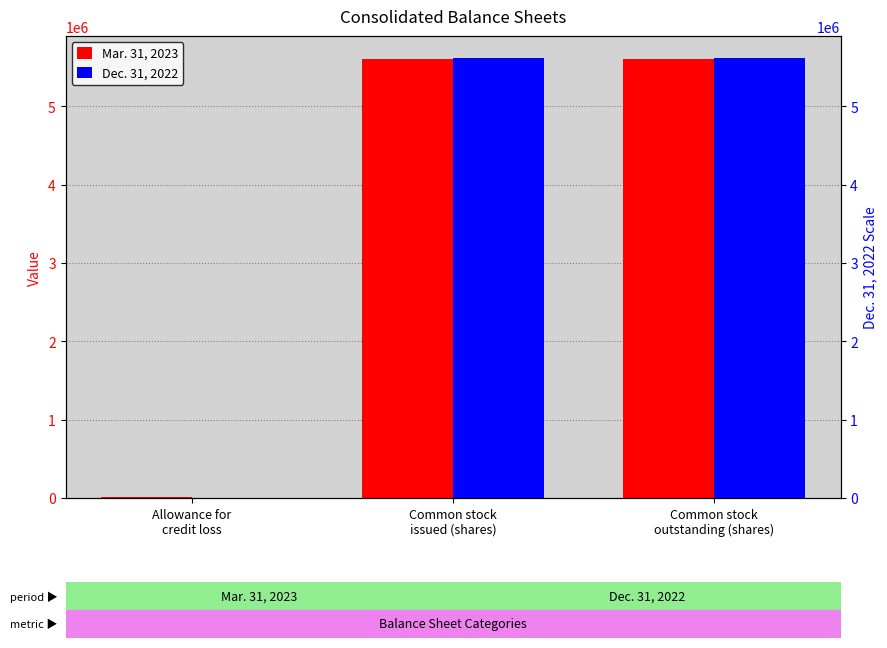

Which series has the largest total across all categories?

Dec. 31, 2022